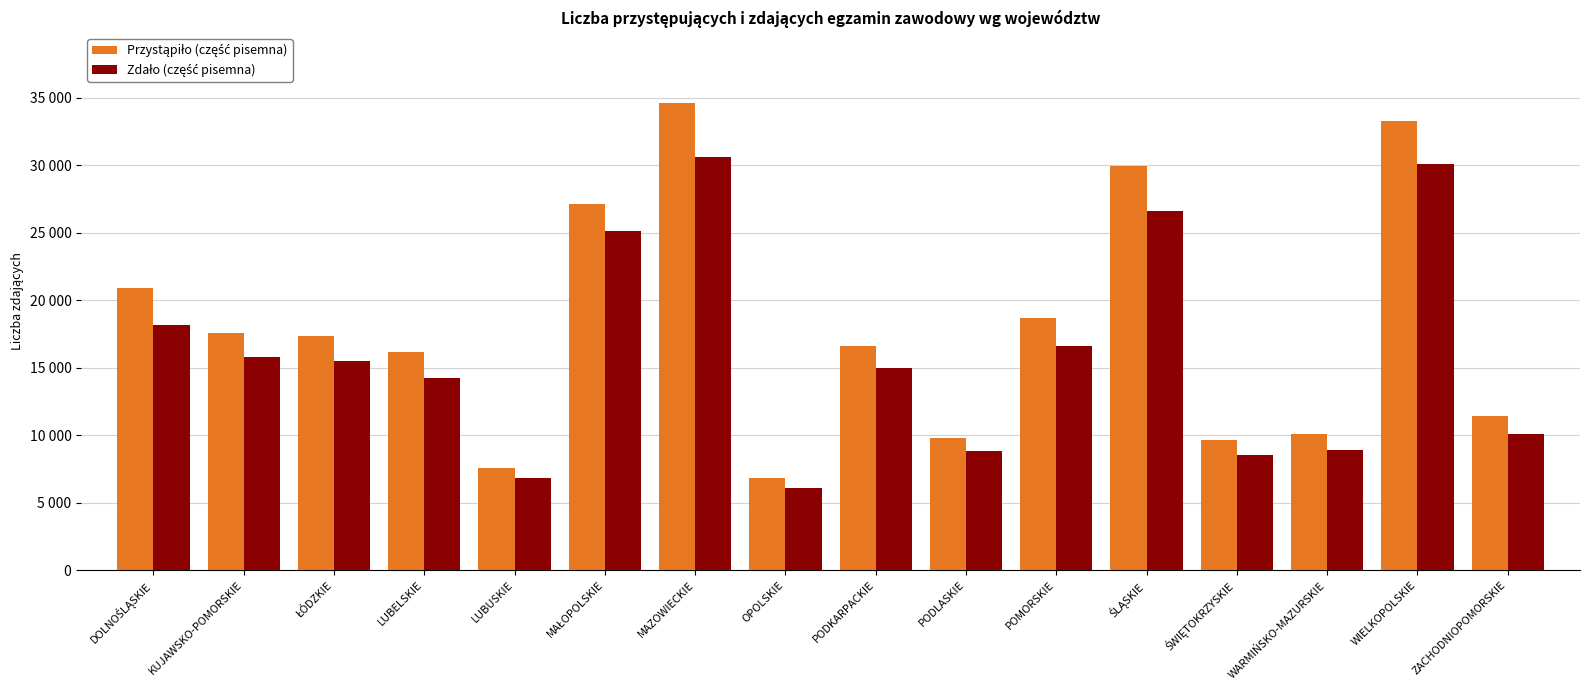

Does the chart contain stacked bars?

No